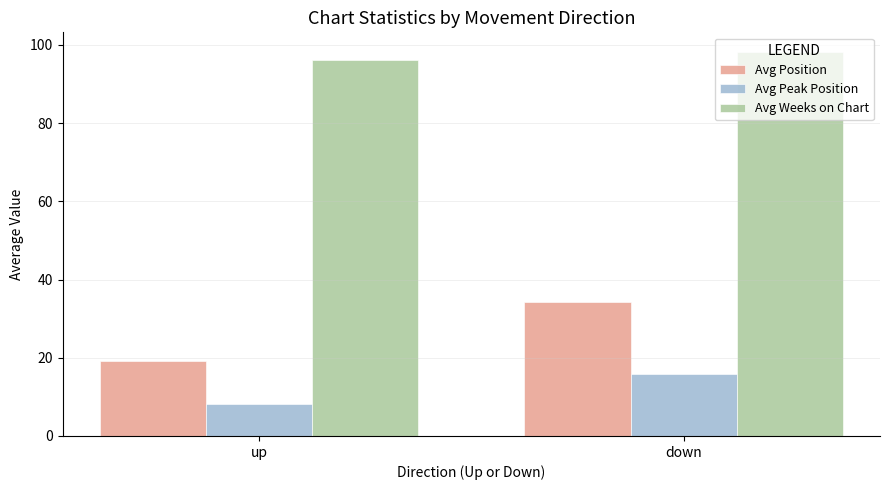

How many groups of bars are there?

2